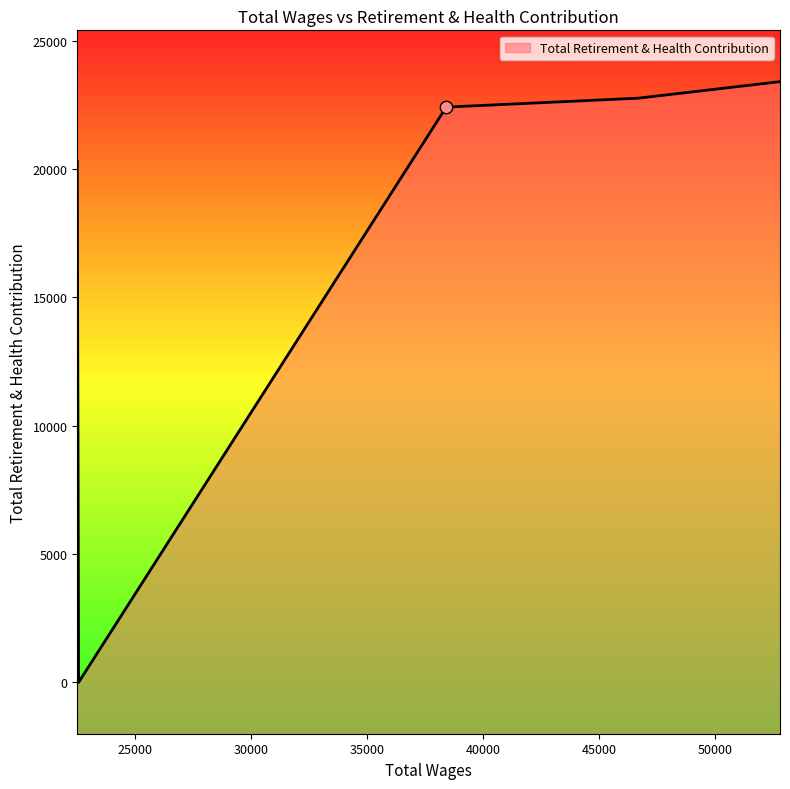

What is the change in value from 52779.0 to 22570.0?

-23409